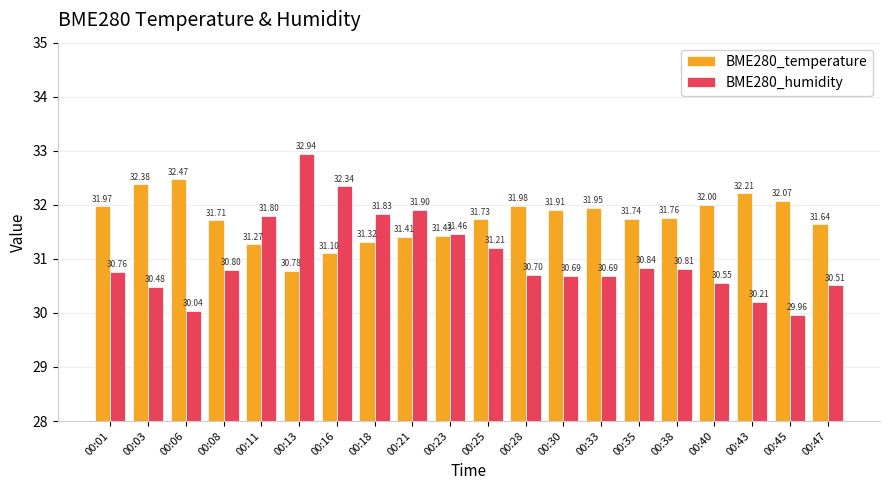

True or false: BME280_temperature has a value of 31.1 at 00:16.

True